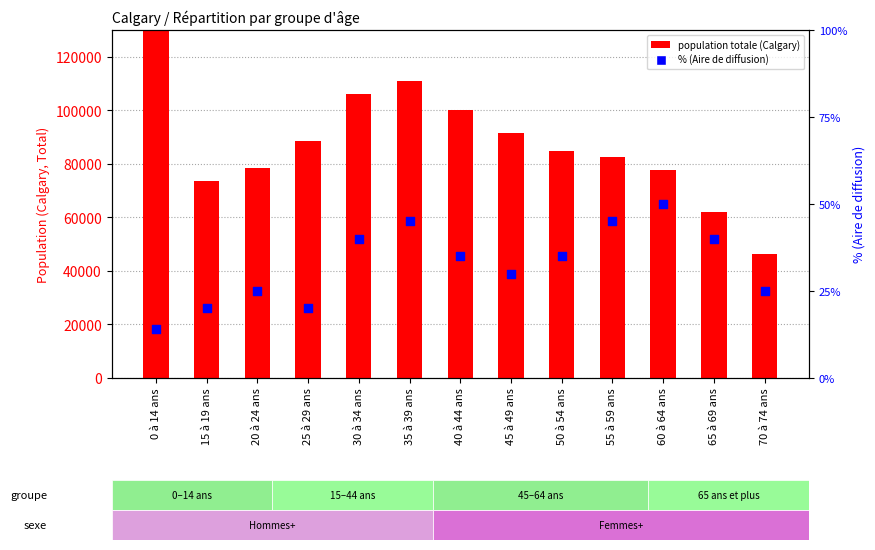

At how many categories does at least one series exceed 143249?

1